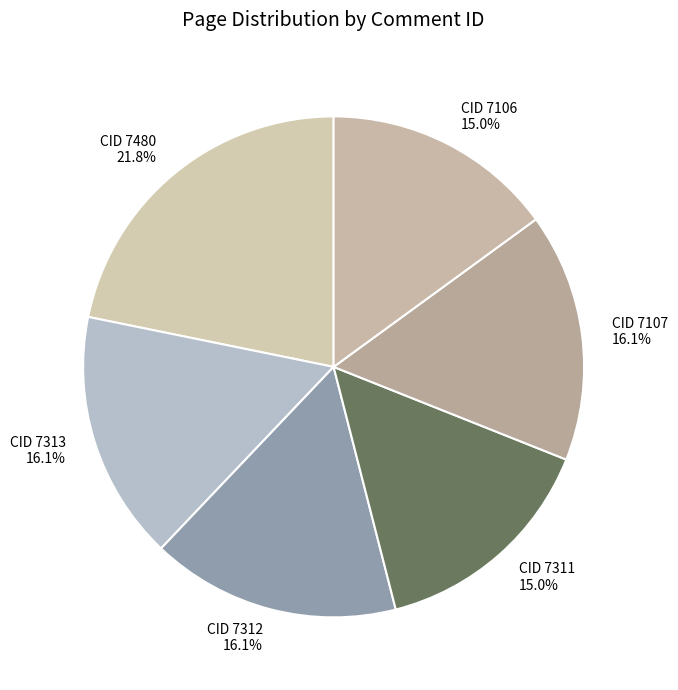

Which category has the biggest portion of the pie?

CID 7480